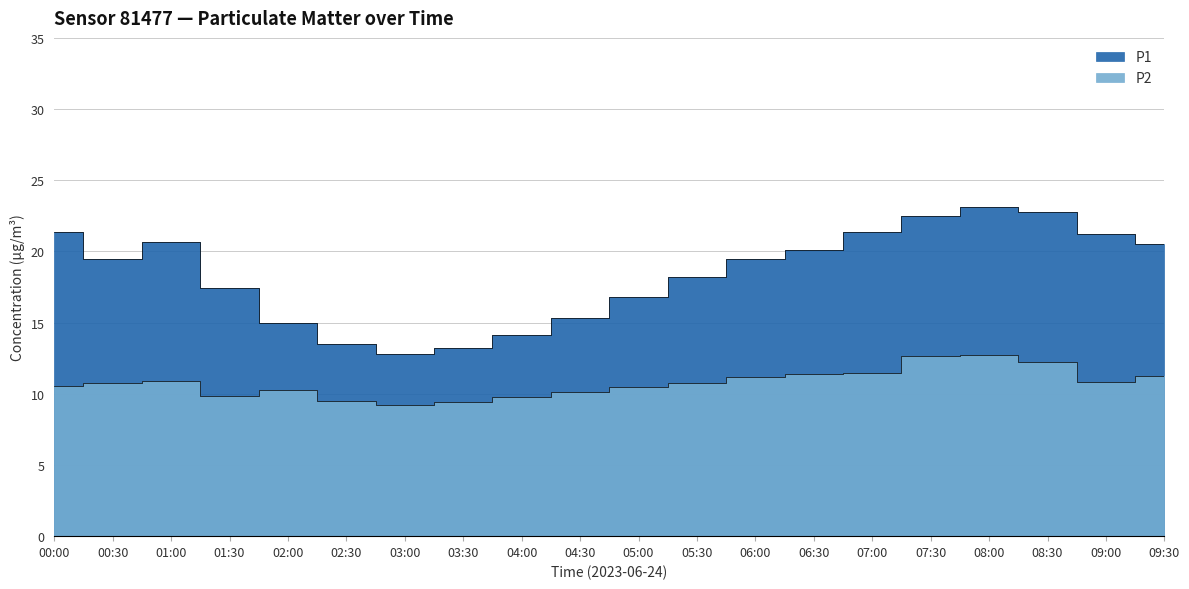

Where is the first local maximum for P2?

01:00